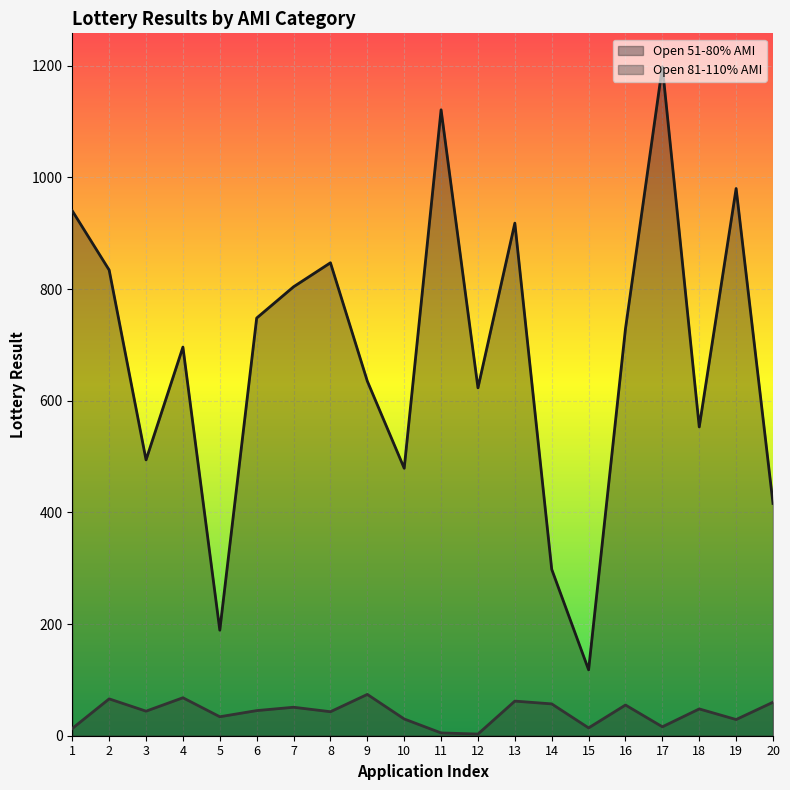

True or false: Open 51-80% AMI has more than 0 points higher than both neighbors.

True